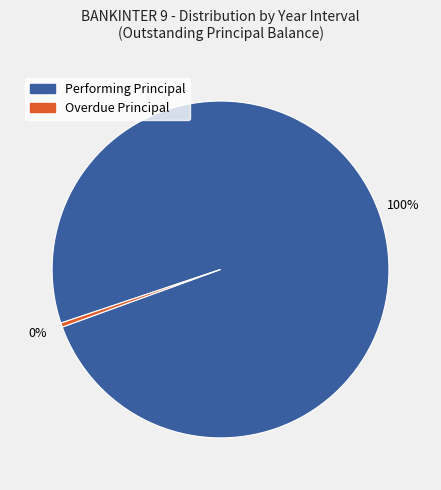

Rank the categories by value from lowest to highest.

Overdue Principal, Performing Principal